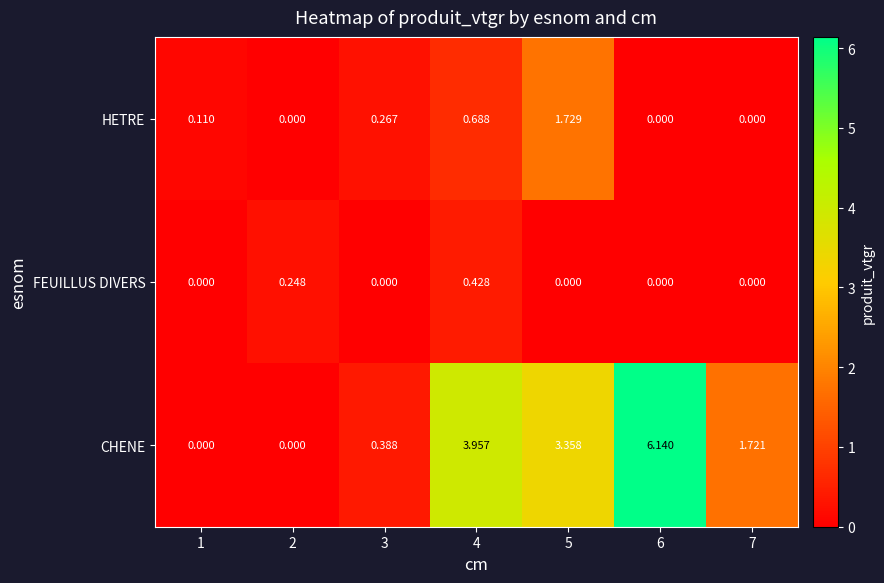

Which series has the widest spread of values?

CHENE